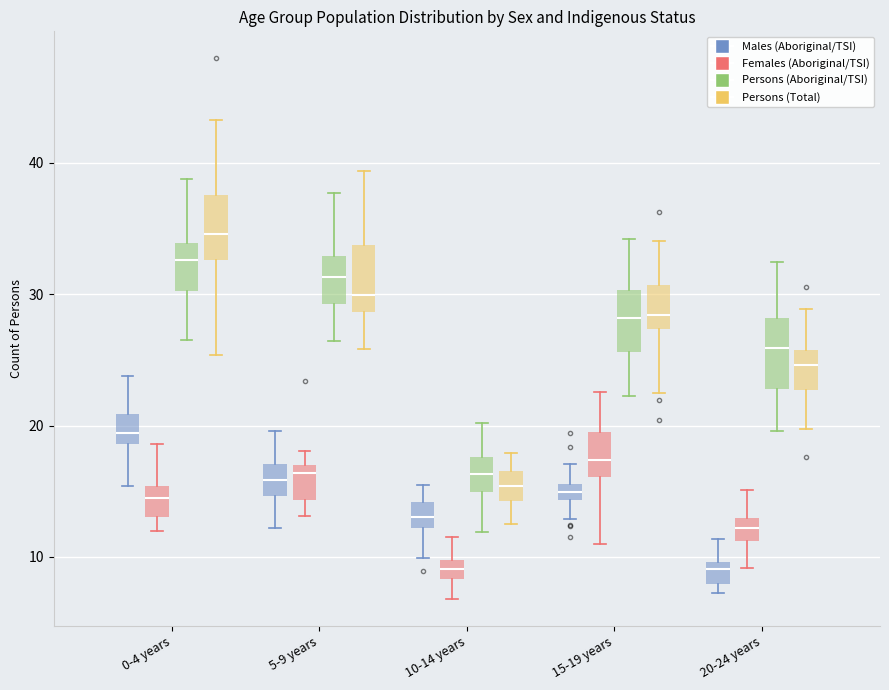

Which box's median line is the highest?

0-4 years (Persons (Total))